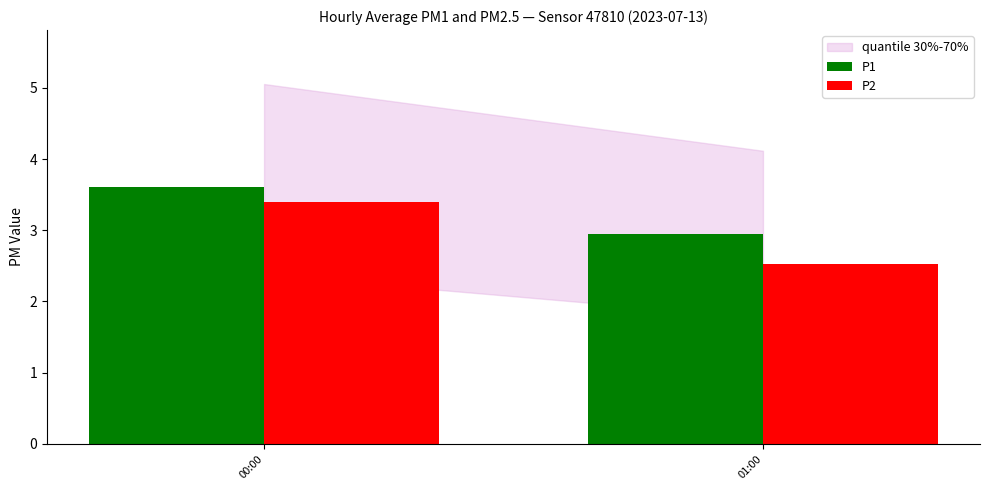

Rank the categories by P2 value from lowest to highest.

01:00, 00:00